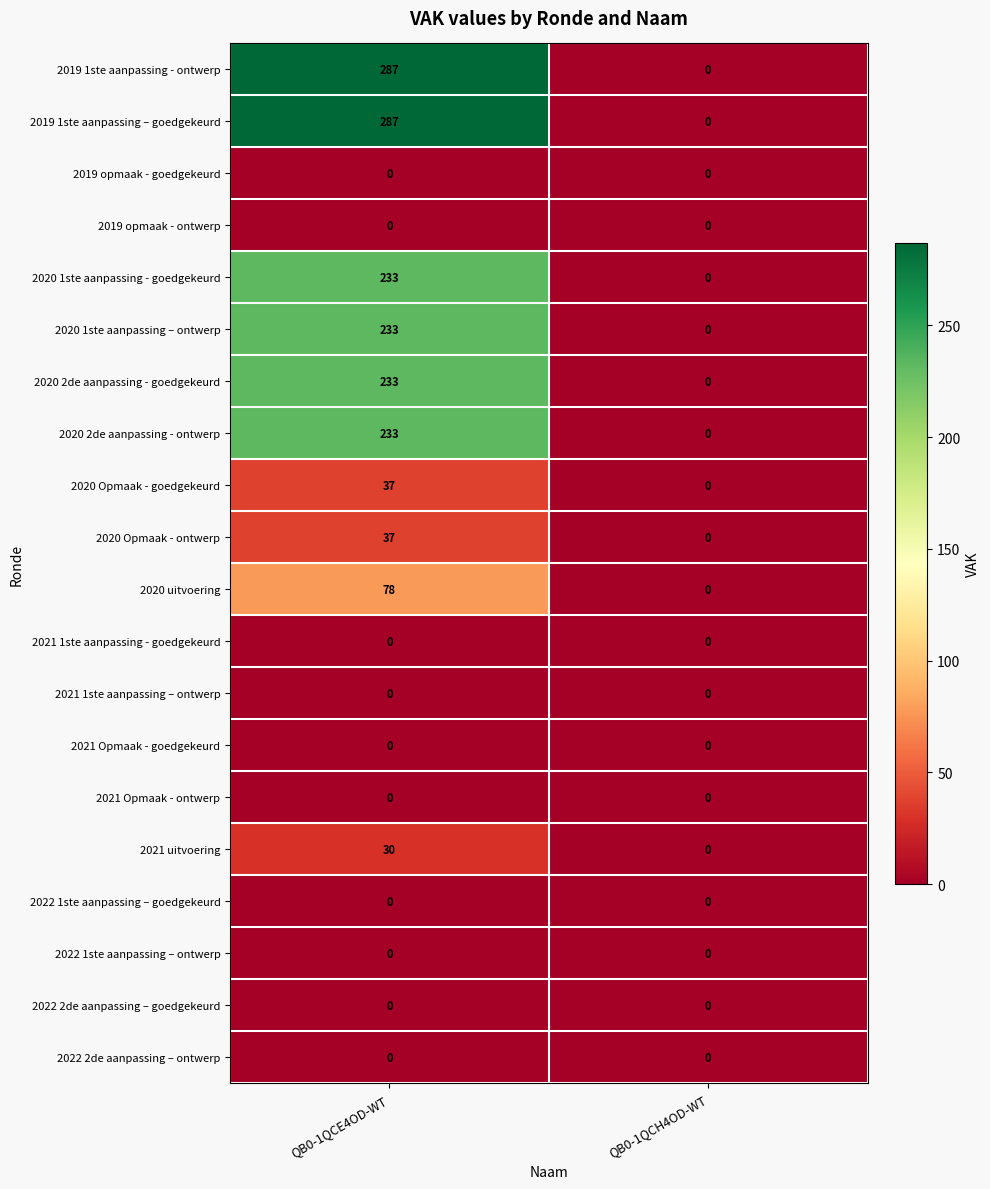

What is the total value across all series at QB0-1QCE4OD-WT?

1688